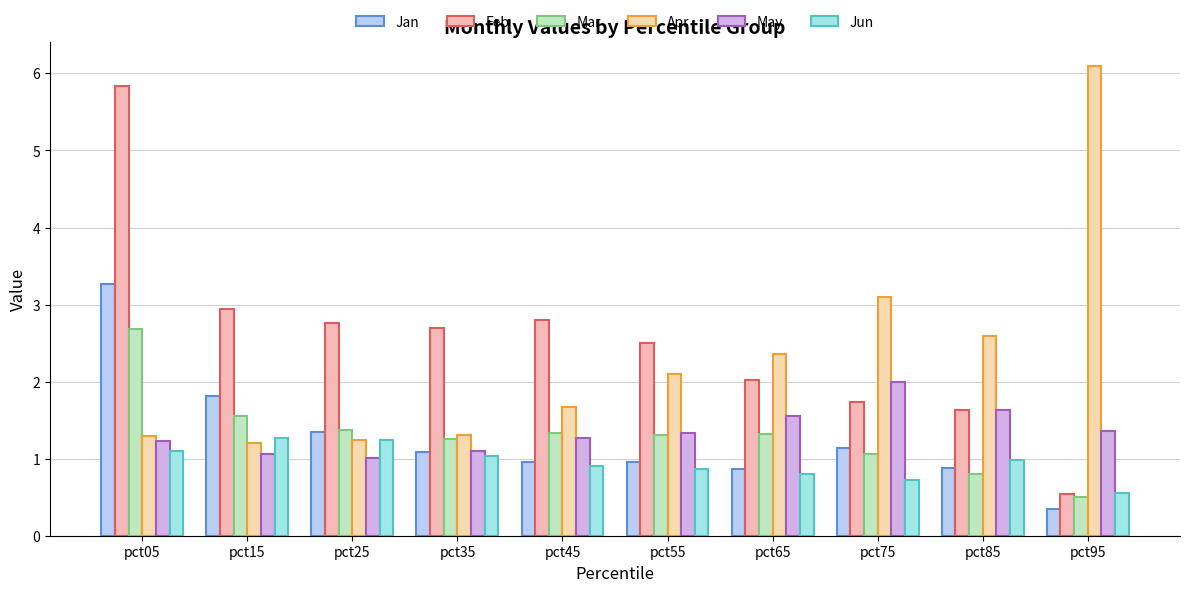

The value of Feb at pct85 is 0.7. True or false?

False